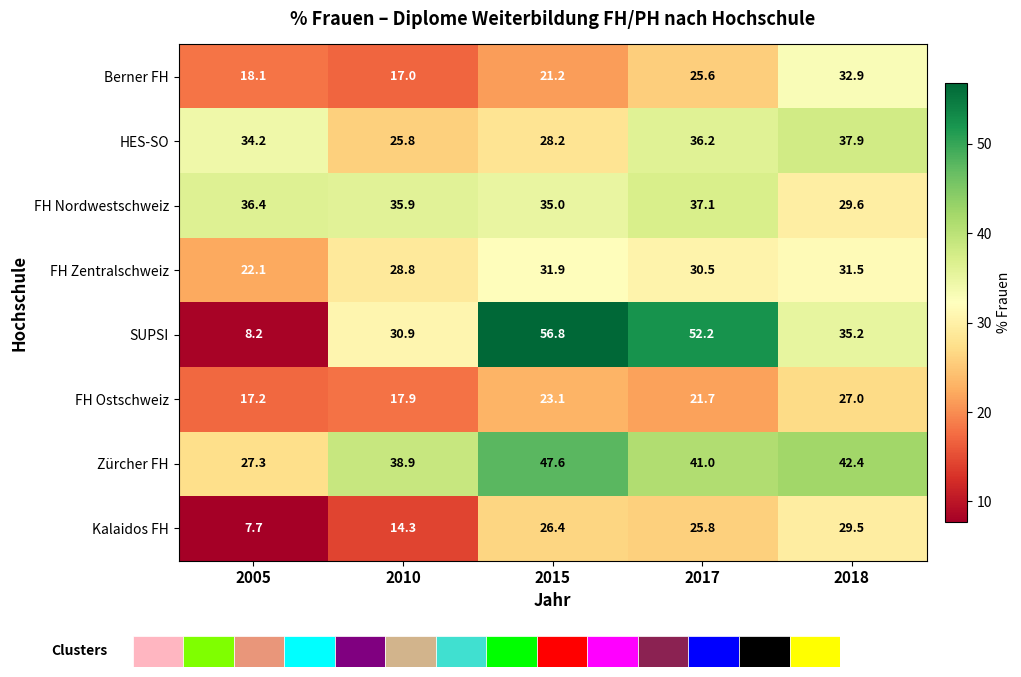

Reading right to left, extract all data points from this chart.

Berner FH: 2018=32.9	2017=25.6	2015=21.2	2010=17.0	2005=18.1
HES-SO: 2018=37.9	2017=36.2	2015=28.2	2010=25.8	2005=34.2
FH Nordwestschweiz: 2018=29.6	2017=37.1	2015=35.0	2010=35.9	2005=36.4
FH Zentralschweiz: 2018=31.5	2017=30.5	2015=31.9	2010=28.8	2005=22.1
SUPSI: 2018=35.2	2017=52.2	2015=56.8	2010=30.9	2005=8.2
FH Ostschweiz: 2018=27.0	2017=21.7	2015=23.1	2010=17.9	2005=17.2
Zürcher FH: 2018=42.4	2017=41.0	2015=47.6	2010=38.9	2005=27.3
Kalaidos FH: 2018=29.5	2017=25.8	2015=26.4	2010=14.3	2005=7.7